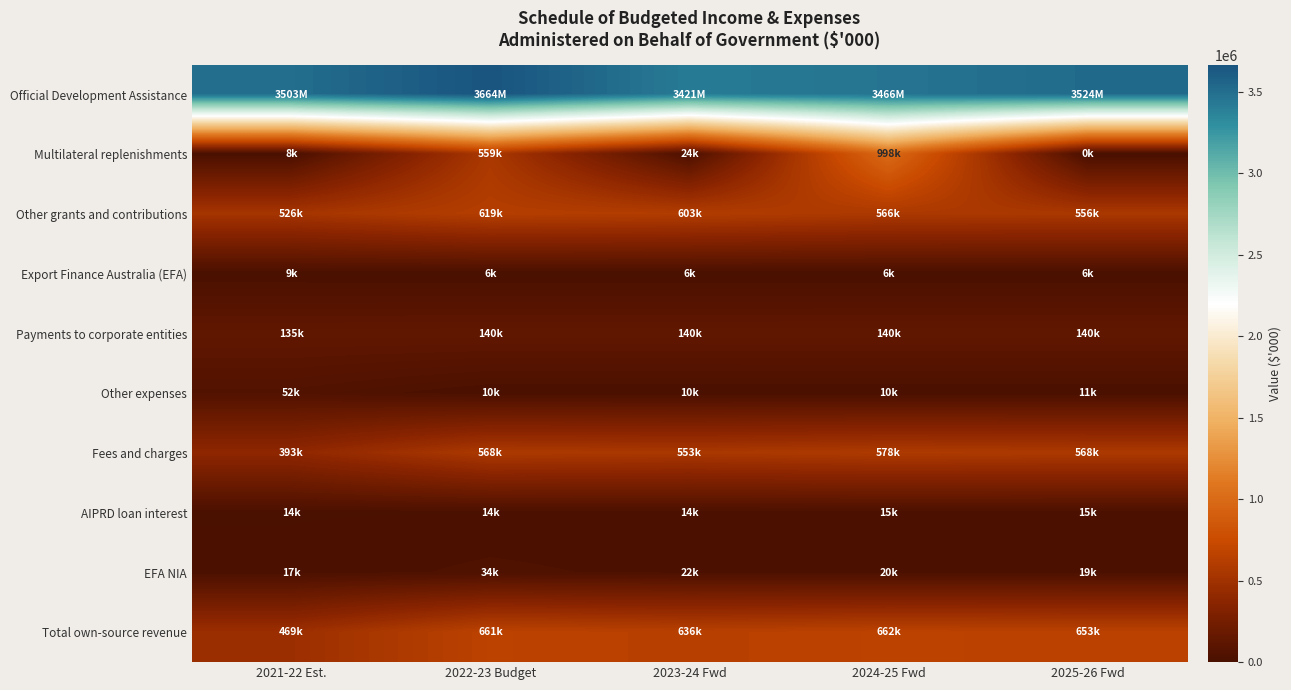

Reading left to right, extract all data points from this chart.

Official Development Assistance: 2021-22 Est.=3502749	2022-23 Budget=3663937	2023-24 Fwd=3420843	2024-25 Fwd=3466191	2025-26 Fwd=3524426
Multilateral replenishments: 2021-22 Est.=7834	2022-23 Budget=559351	2023-24 Fwd=23502	2024-25 Fwd=997620	2025-26 Fwd=0
Other grants and contributions: 2021-22 Est.=525665	2022-23 Budget=618802	2023-24 Fwd=603072	2024-25 Fwd=566146	2025-26 Fwd=556279
Export Finance Australia (EFA): 2021-22 Est.=9000	2022-23 Budget=6500	2023-24 Fwd=6500	2024-25 Fwd=6500	2025-26 Fwd=6500
Payments to corporate entities: 2021-22 Est.=135347	2022-23 Budget=139643	2023-24 Fwd=139740	2024-25 Fwd=140457	2025-26 Fwd=140229
Other expenses: 2021-22 Est.=52148	2022-23 Budget=10039	2023-24 Fwd=10234	2024-25 Fwd=10435	2025-26 Fwd=10642
Fees and charges: 2021-22 Est.=392979	2022-23 Budget=568122	2023-24 Fwd=552714	2024-25 Fwd=578436	2025-26 Fwd=568437
AIPRD loan interest: 2021-22 Est.=13572	2022-23 Budget=13921	2023-24 Fwd=14344	2024-25 Fwd=14727	2025-26 Fwd=15189
EFA NIA: 2021-22 Est.=16892	2022-23 Budget=33513	2023-24 Fwd=22161	2024-25 Fwd=19711	2025-26 Fwd=18661
Total own-source revenue: 2021-22 Est.=468521	2022-23 Budget=661221	2023-24 Fwd=636492	2024-25 Fwd=661756	2025-26 Fwd=652878